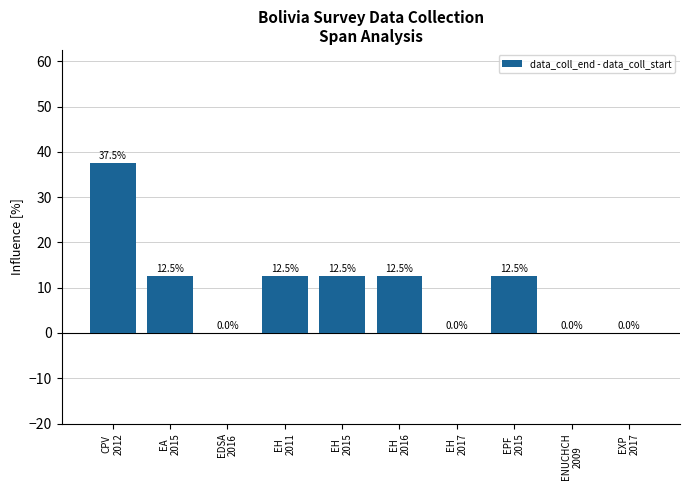

What is the sum of all values?

100.0